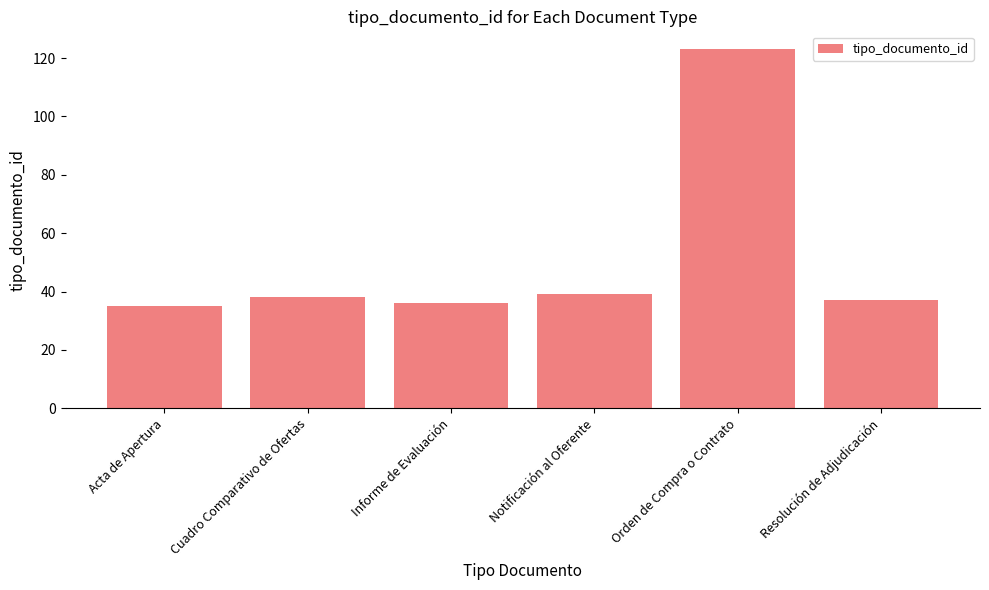

The value at Cuadro Comparativo de Ofertas is 38. True or false?

True